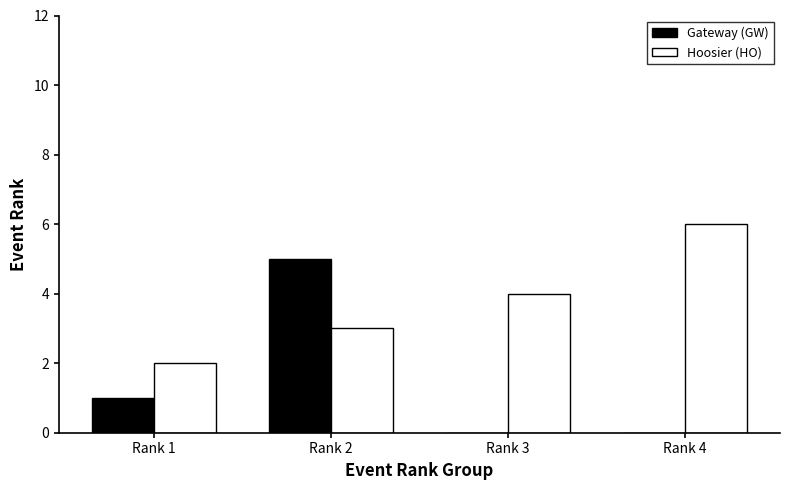

How many data points does each series have?

4